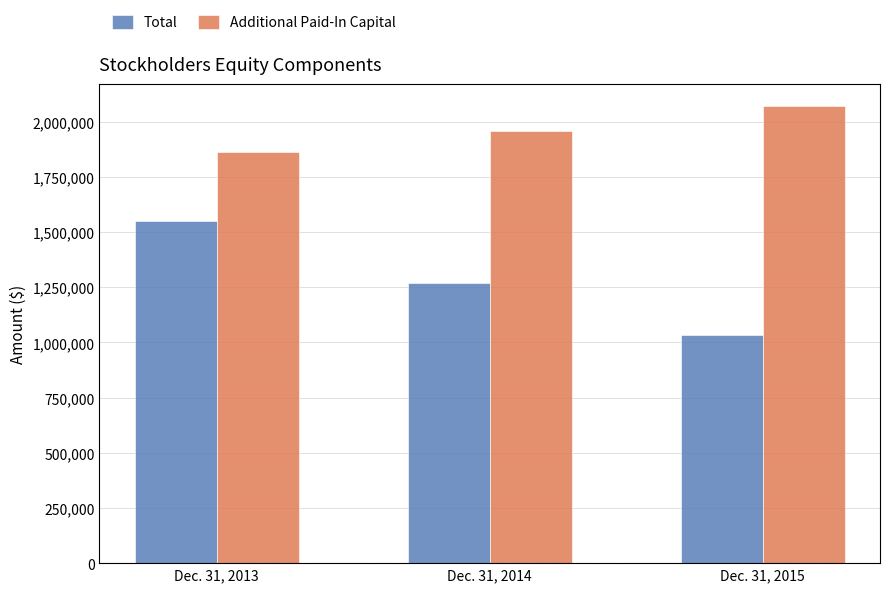

How many values in the Total series are below 1267185?

1